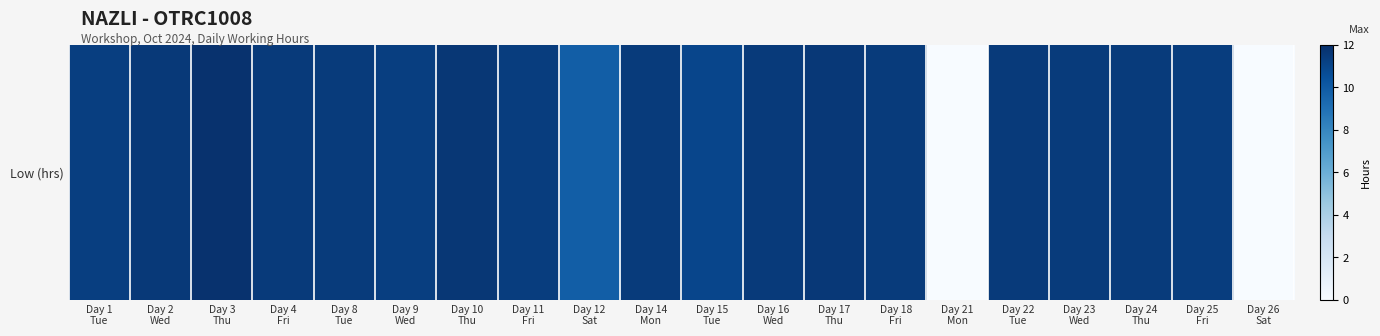

What is the difference between the values at Day 12
Sat and Day 14
Mon?

1.5